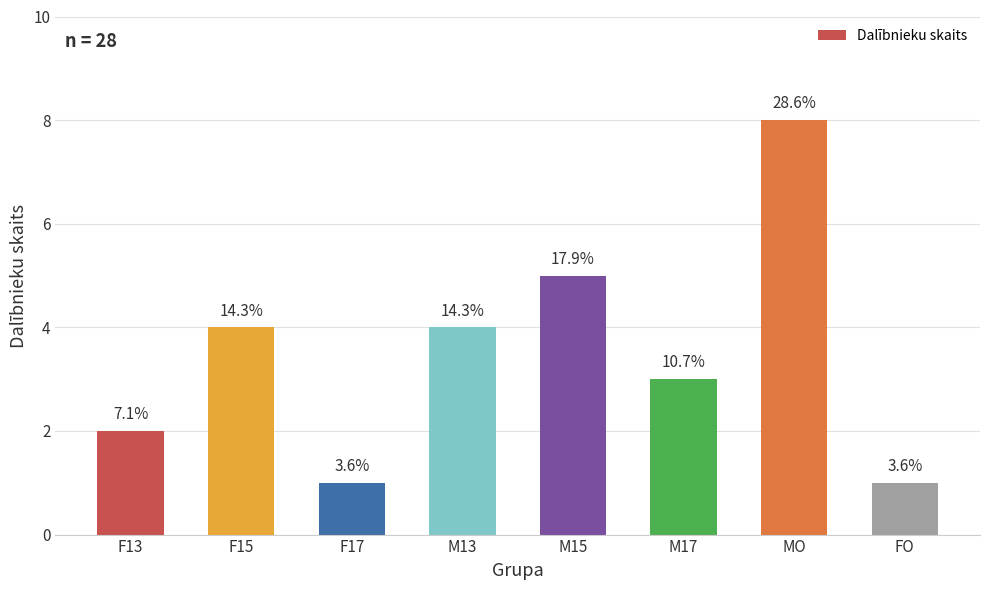

Reading left to right, what are all the values shown in this chart?

2	4	1	4	5	3	8	1